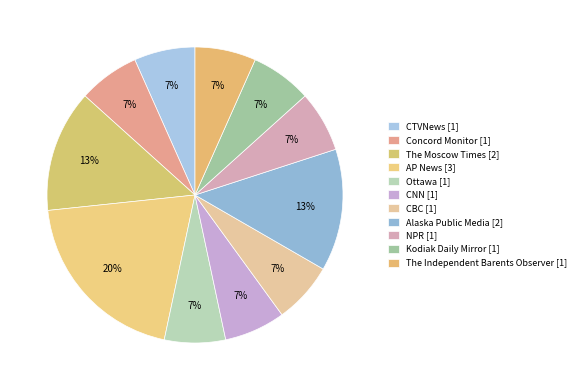

Is there a majority slice in this chart?

No